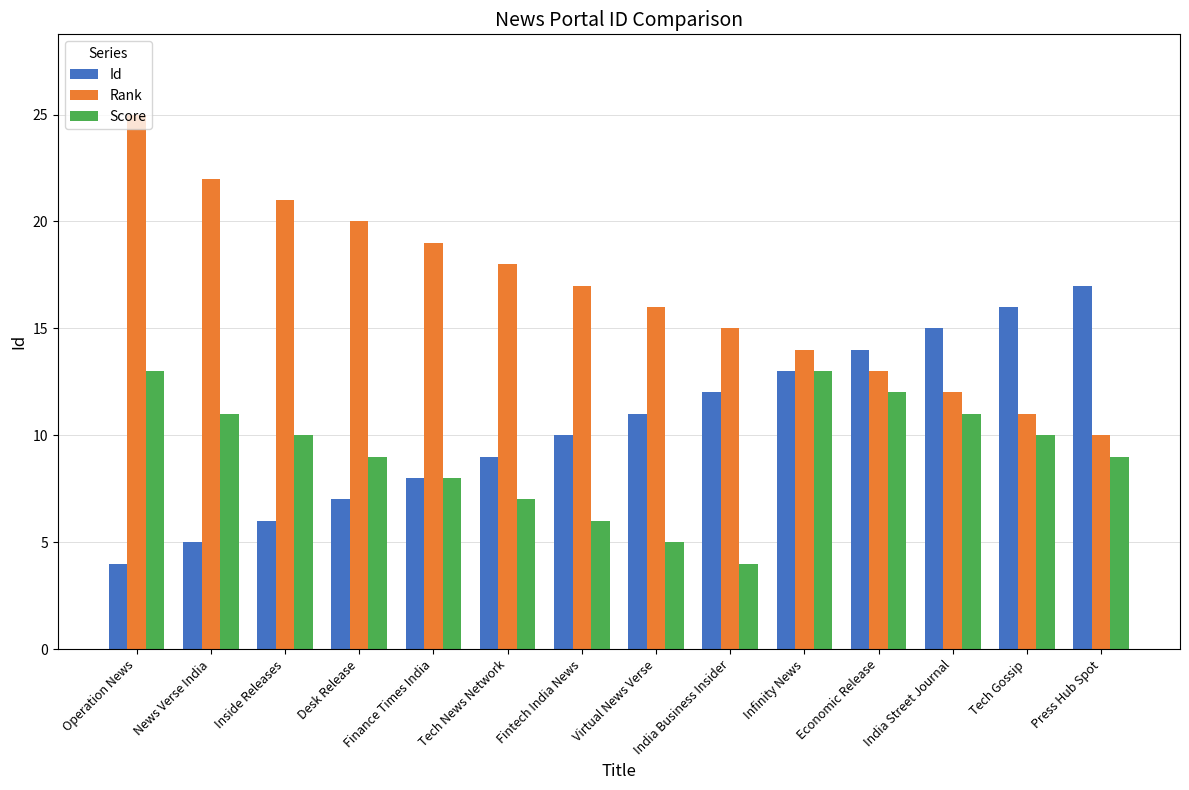

Reading left to right, list all the values displayed in this chart.

Id: Operation News=4	News Verse India=5	Inside Releases=6	Desk Release=7	Finance Times India=8	Tech News Network=9	Fintech India News=10	Virtual News Verse=11	India Business Insider=12	Infinity News=13	Economic Release=14	India Street Journal=15	Tech Gossip=16	Press Hub Spot=17
Rank: Operation News=25	News Verse India=22	Inside Releases=21	Desk Release=20	Finance Times India=19	Tech News Network=18	Fintech India News=17	Virtual News Verse=16	India Business Insider=15	Infinity News=14	Economic Release=13	India Street Journal=12	Tech Gossip=11	Press Hub Spot=10
Score: Operation News=13	News Verse India=11	Inside Releases=10	Desk Release=9	Finance Times India=8	Tech News Network=7	Fintech India News=6	Virtual News Verse=5	India Business Insider=4	Infinity News=13	Economic Release=12	India Street Journal=11	Tech Gossip=10	Press Hub Spot=9